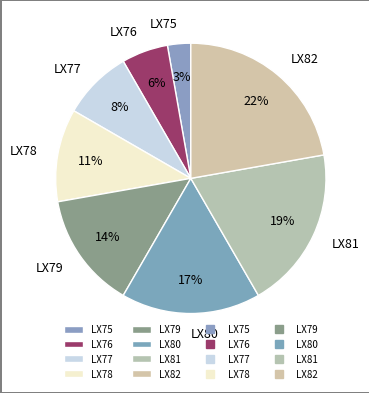

The LX75 slice represents 3% of the pie. True or false?

True